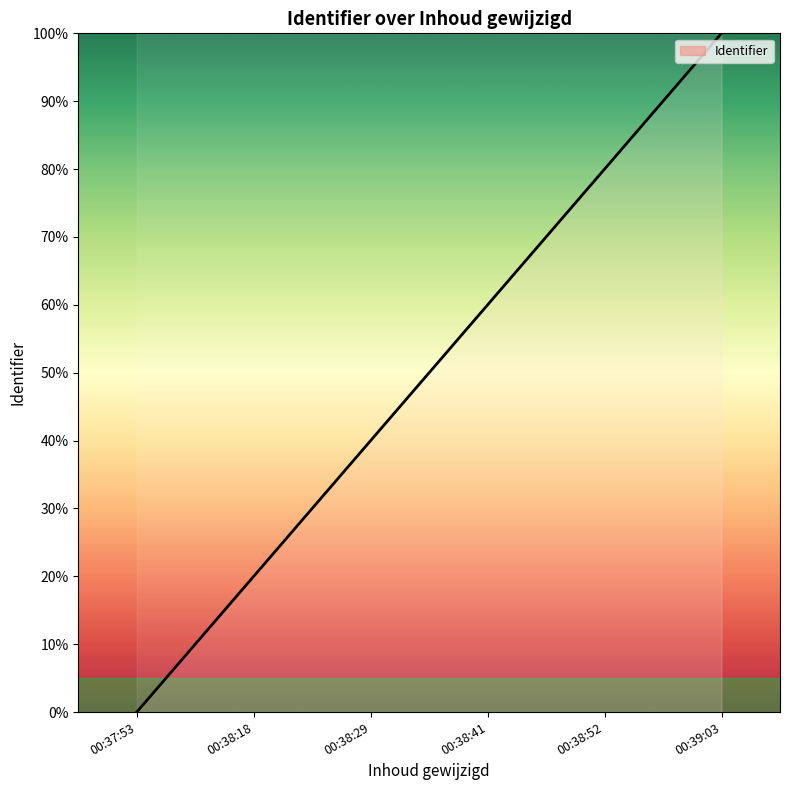

Which label corresponds to the smallest value in the chart?

00:37:53